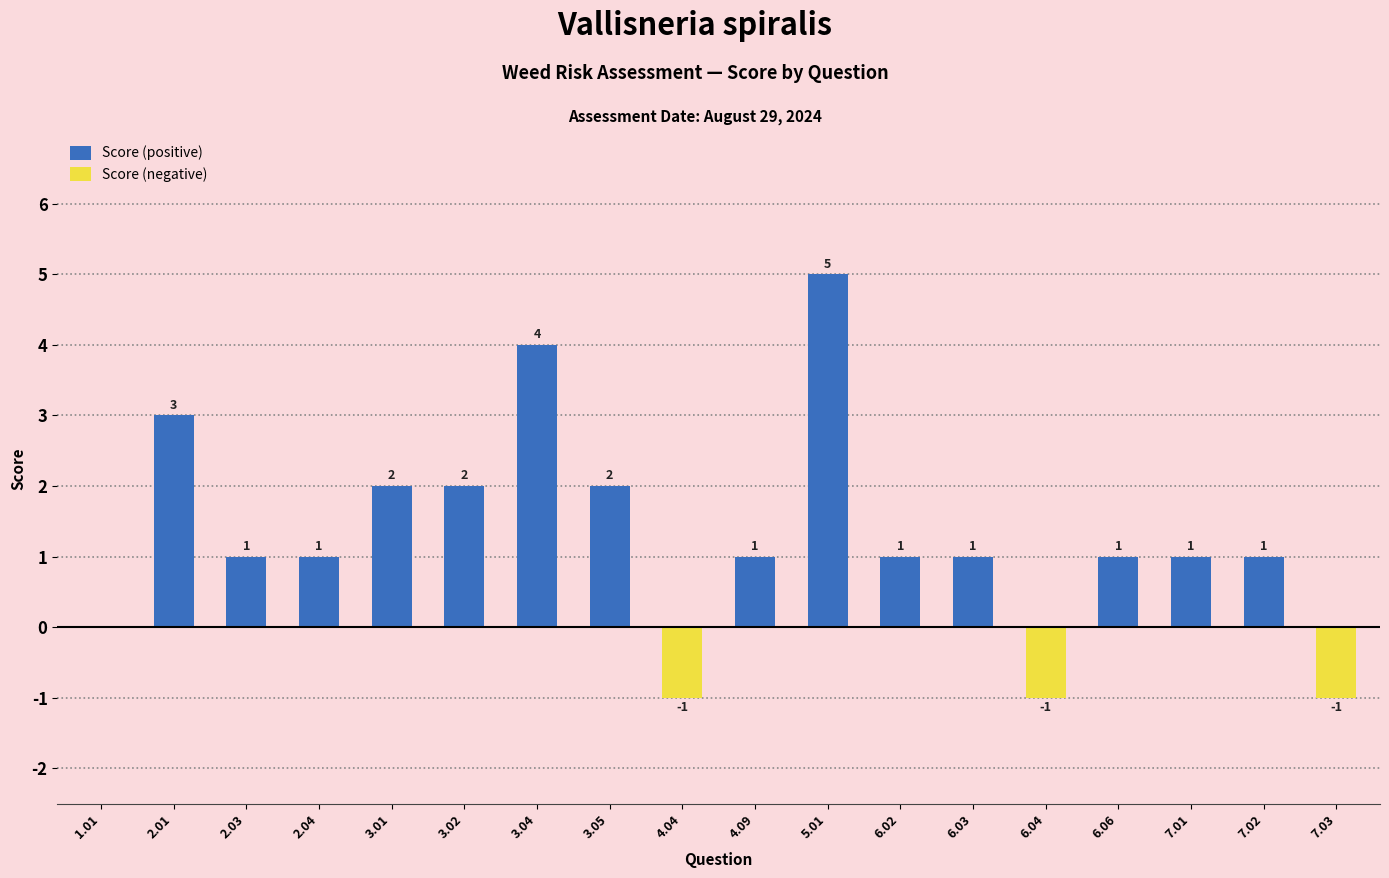

What is the label of the 18th bar from the right?

1.01